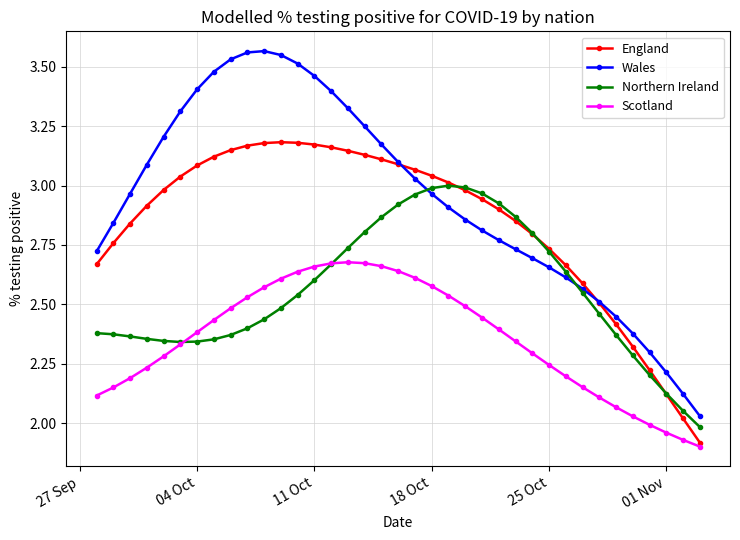

How many lines are shown in the chart?

4